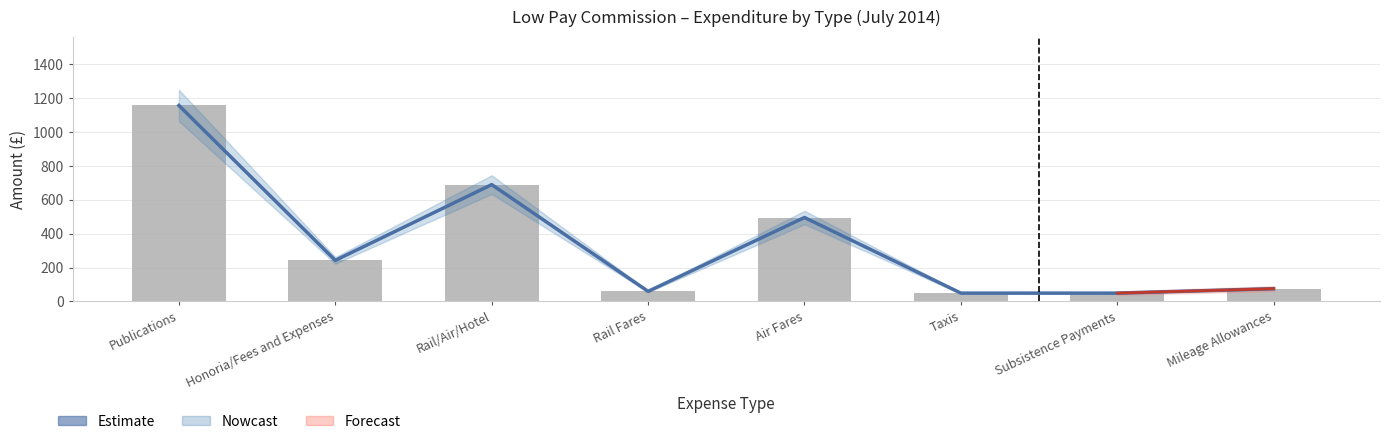

The value at Taxis is 77.9. True or false?

False